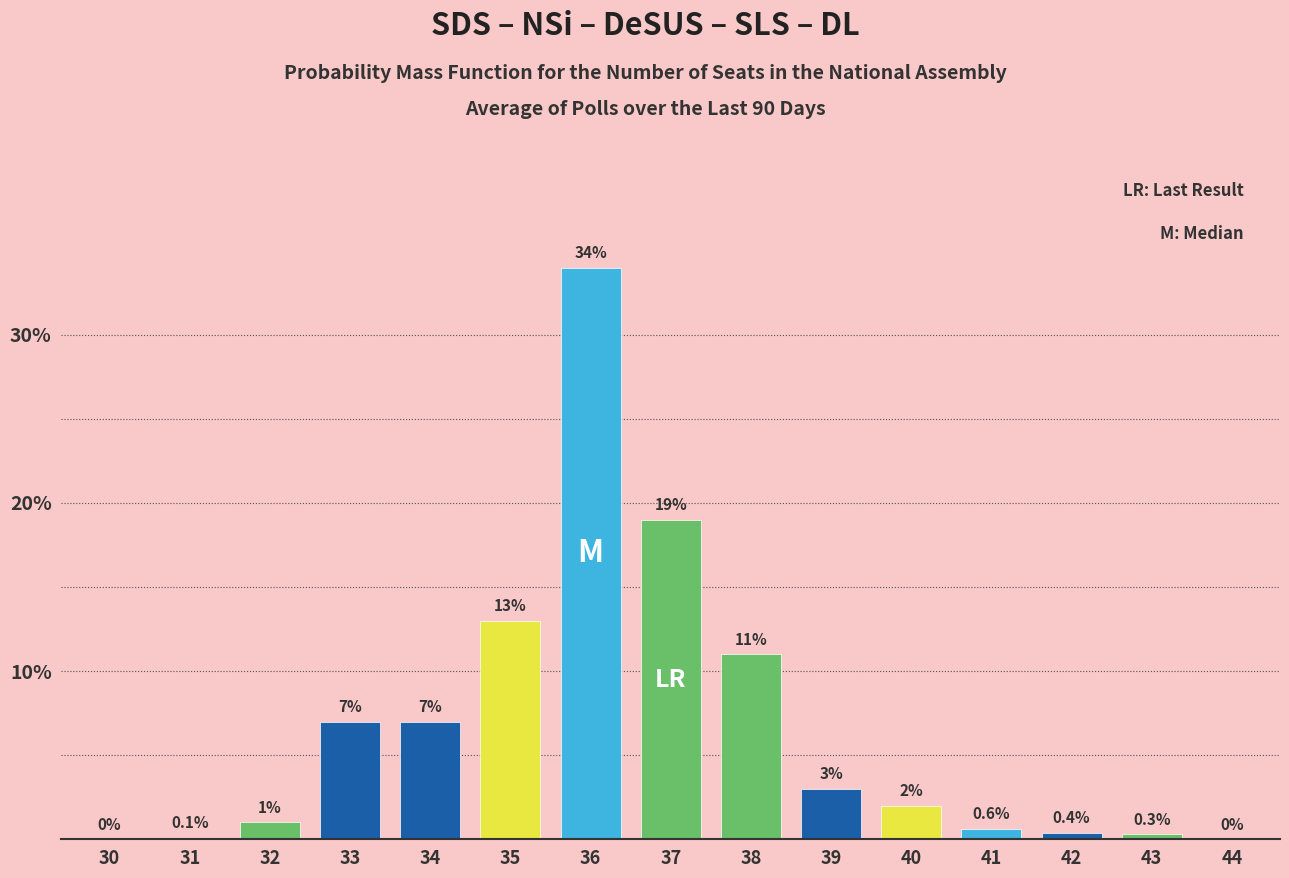

Reading left to right, extract all data points from this chart.

30=0.0	31=0.1	32=1.0	33=7.0	34=7.0	35=13.0	36=34.0	37=19.0	38=11.0	39=3.0	40=2.0	41=0.6	42=0.4	43=0.3	44=0.0